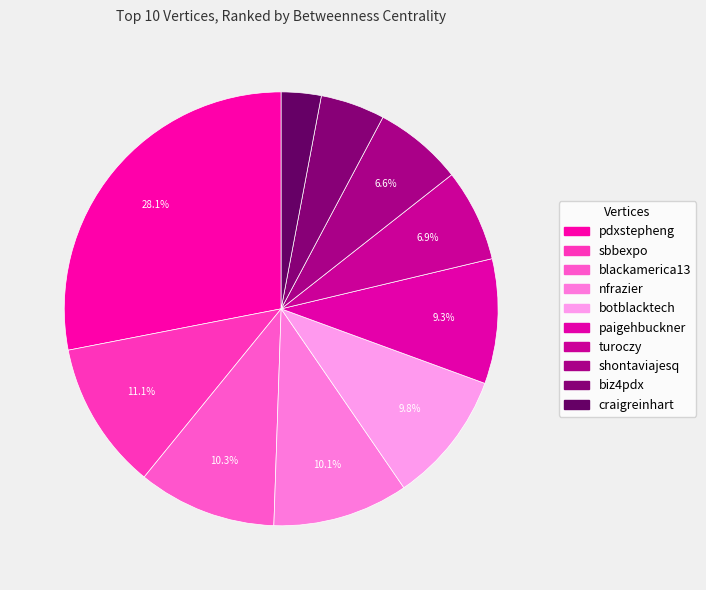

How many slices are in this pie chart?

10